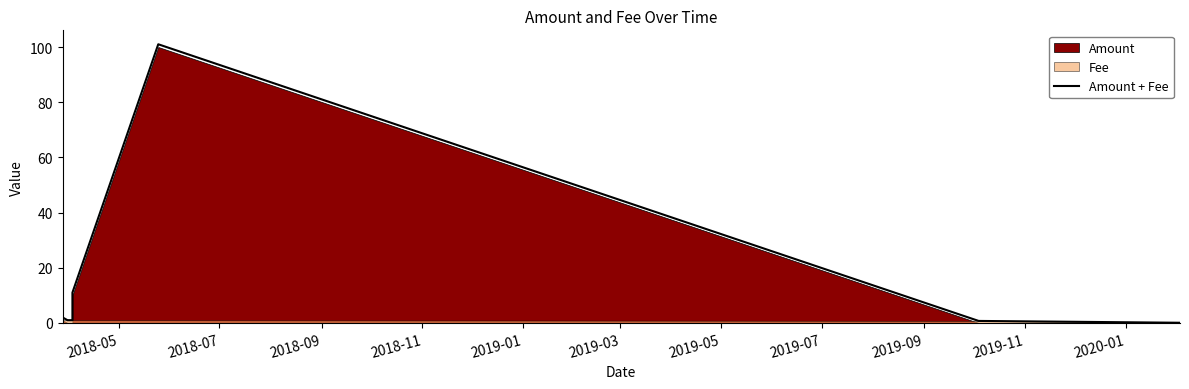

What is the minimum value shown in the chart?

0.1